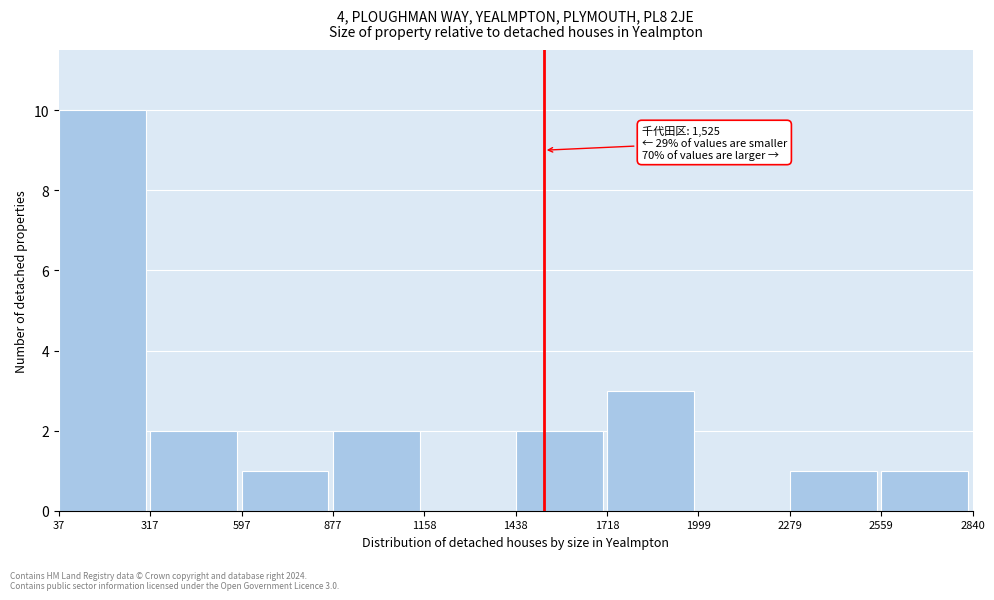

Over which range of the x-axis is the bar tallest?

37 to 317